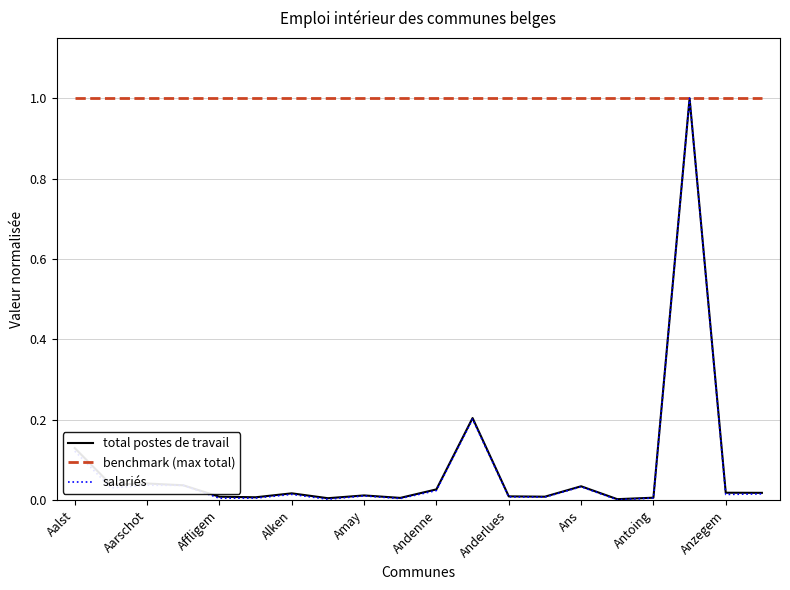

What is the maximum value shown in the chart?

1.0